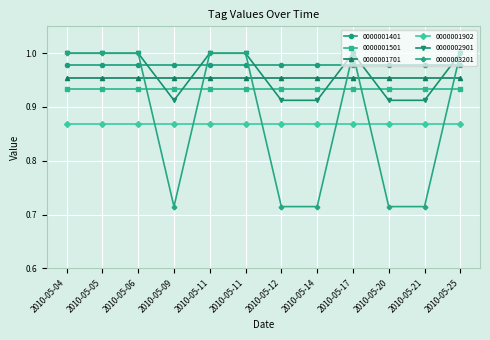

What is the value of the 0000002901 point at the 6th from the left?

1.0